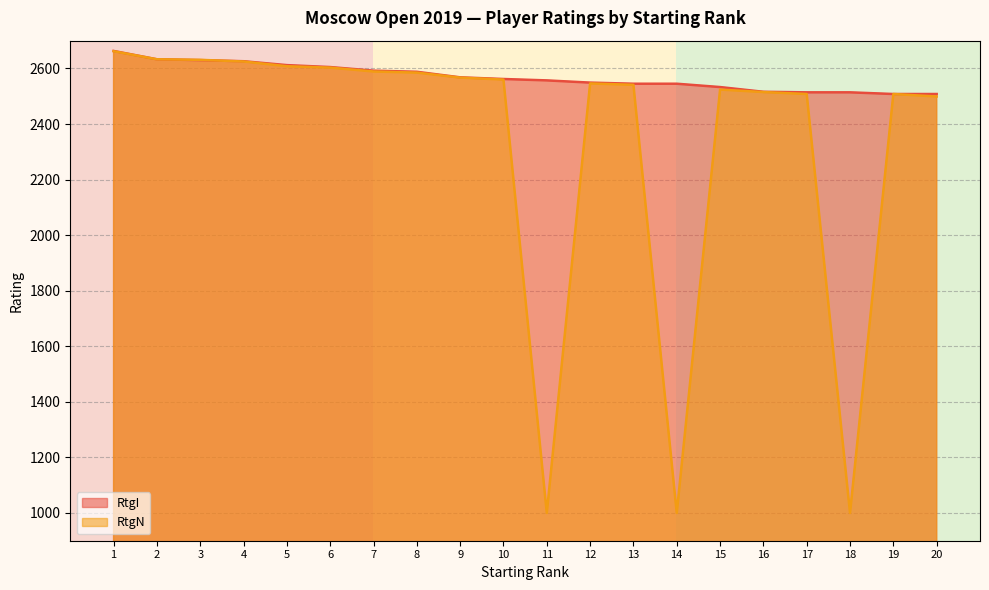

What is the total value across all series at 5?

5220